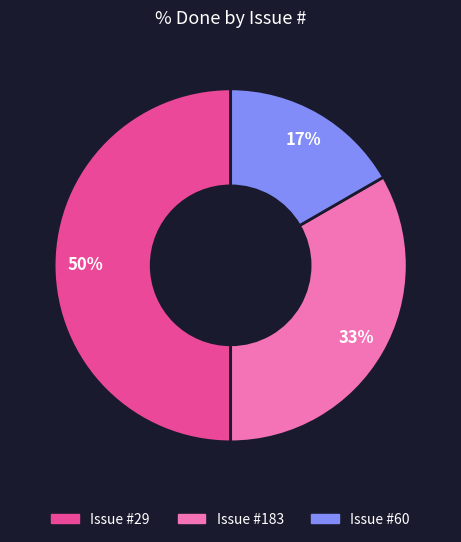

To the nearest percent, what is the difference between the largest and smallest slice percentages?

33%